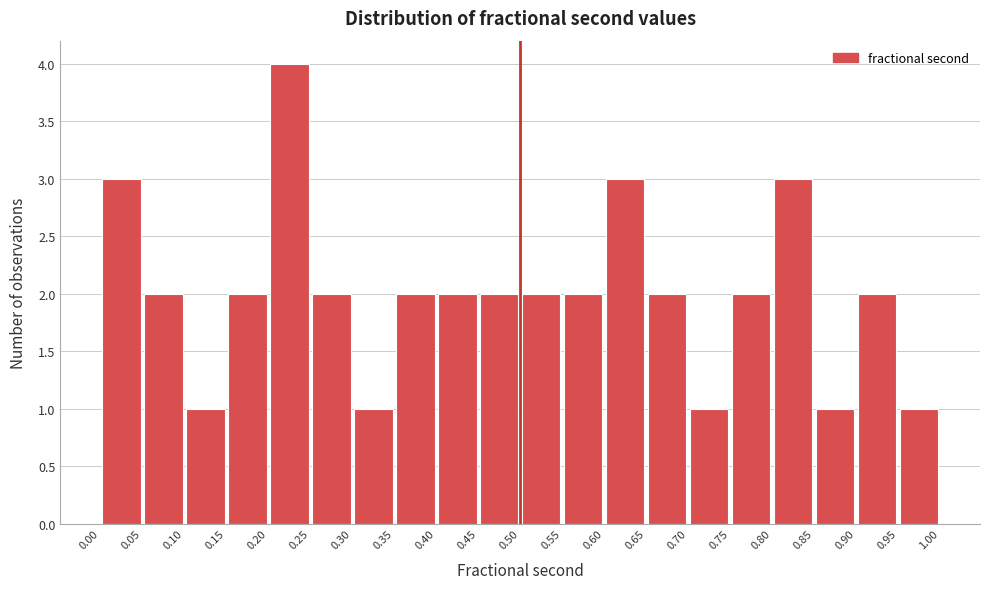

How tall is the bar that spans 0.35 to 0.40 on the x-axis? The values are not printed on the chart, so give them approximately, as read against the axis.

2